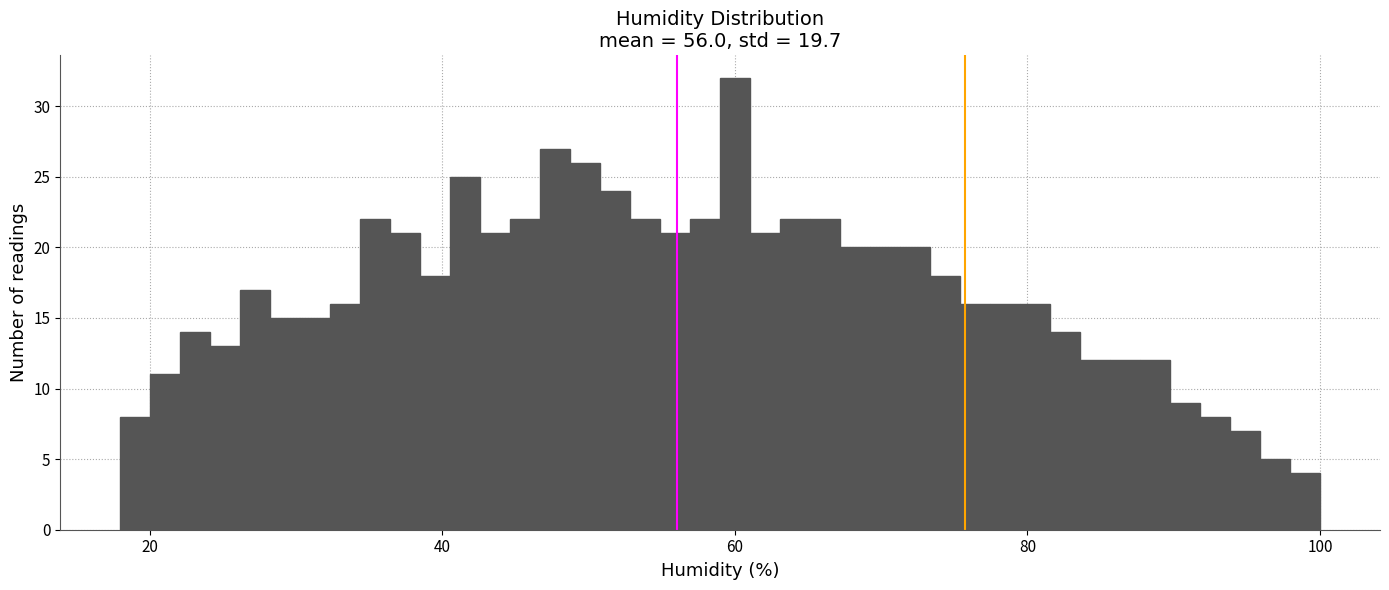

Around what value on the x-axis is the tallest bar? Give the approximate position of its centre, as read against the axis.

60